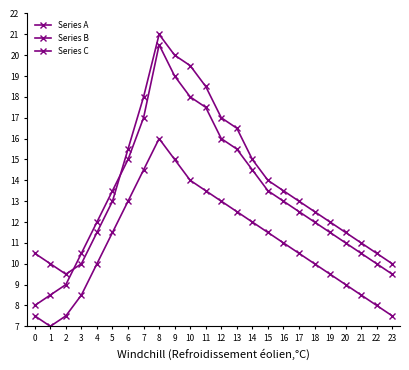

Between 10 and 11, which series saw the biggest shift?

Series A